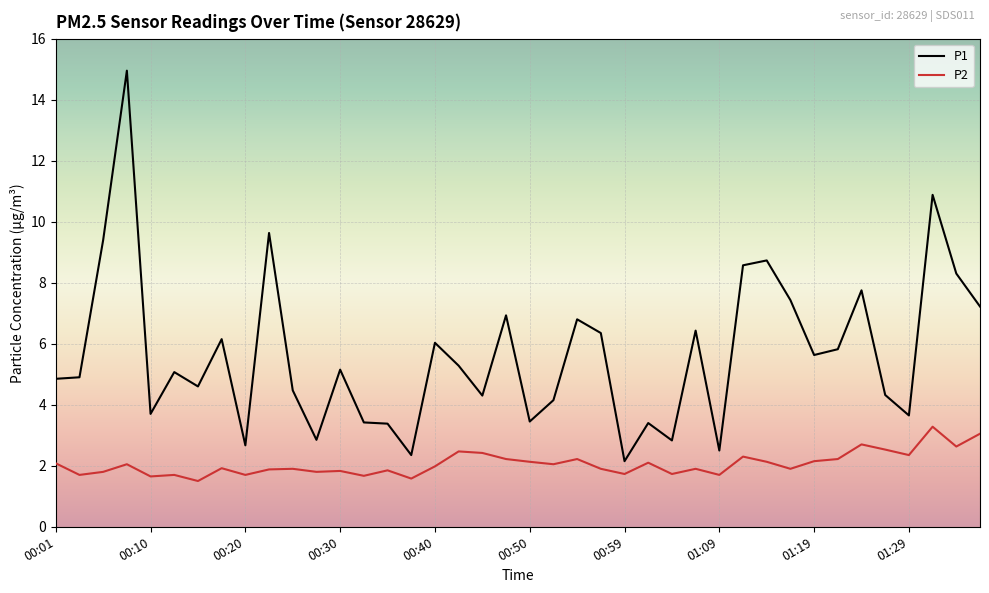

What is the minimum value shown in the chart?

1.5